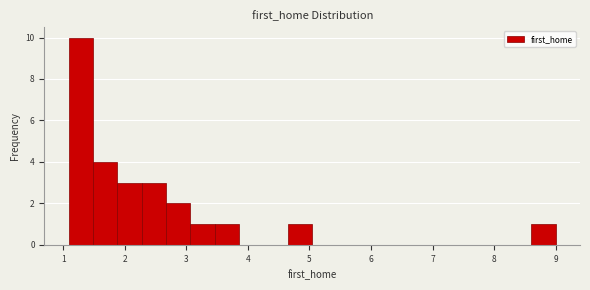

Read against the x-axis, roughly where is the centre of the tallest bar?

1.3